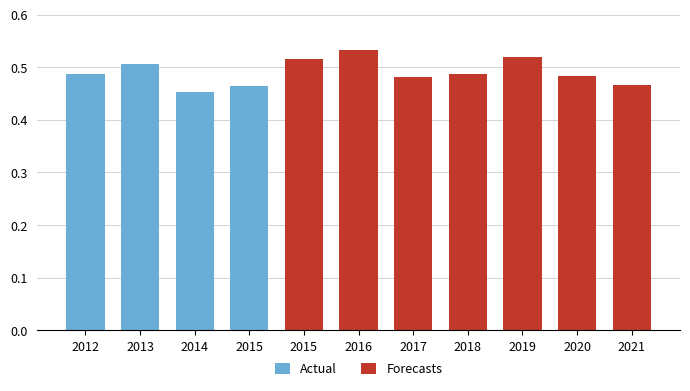

The value of Forecasts at 2020 is 0.9. True or false?

False